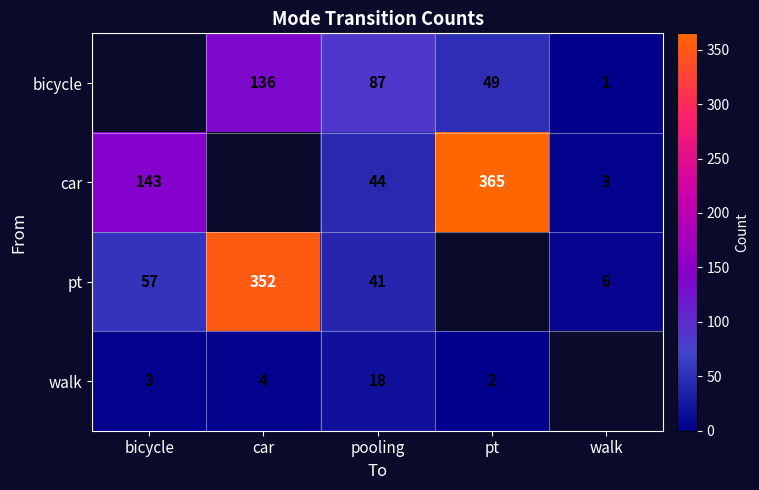

True or false: walk has a value of 29 at pooling.

False